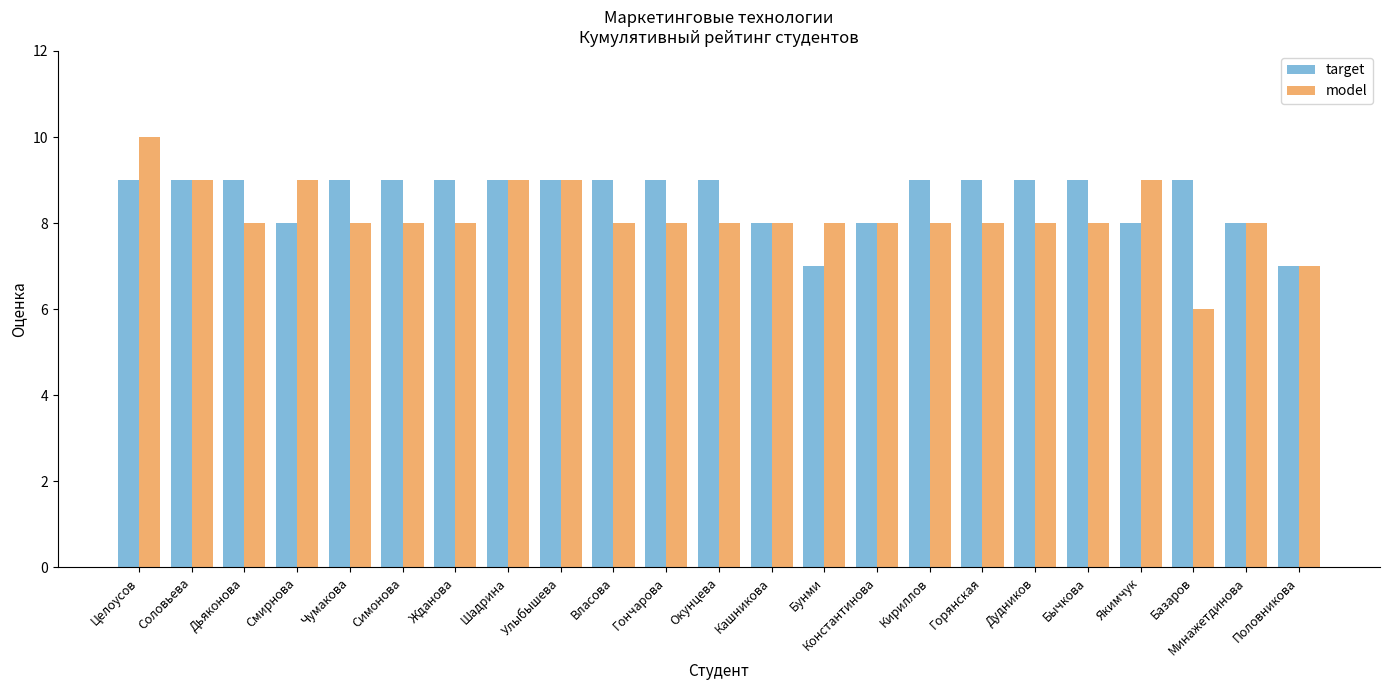

What is the maximum value for model?

10